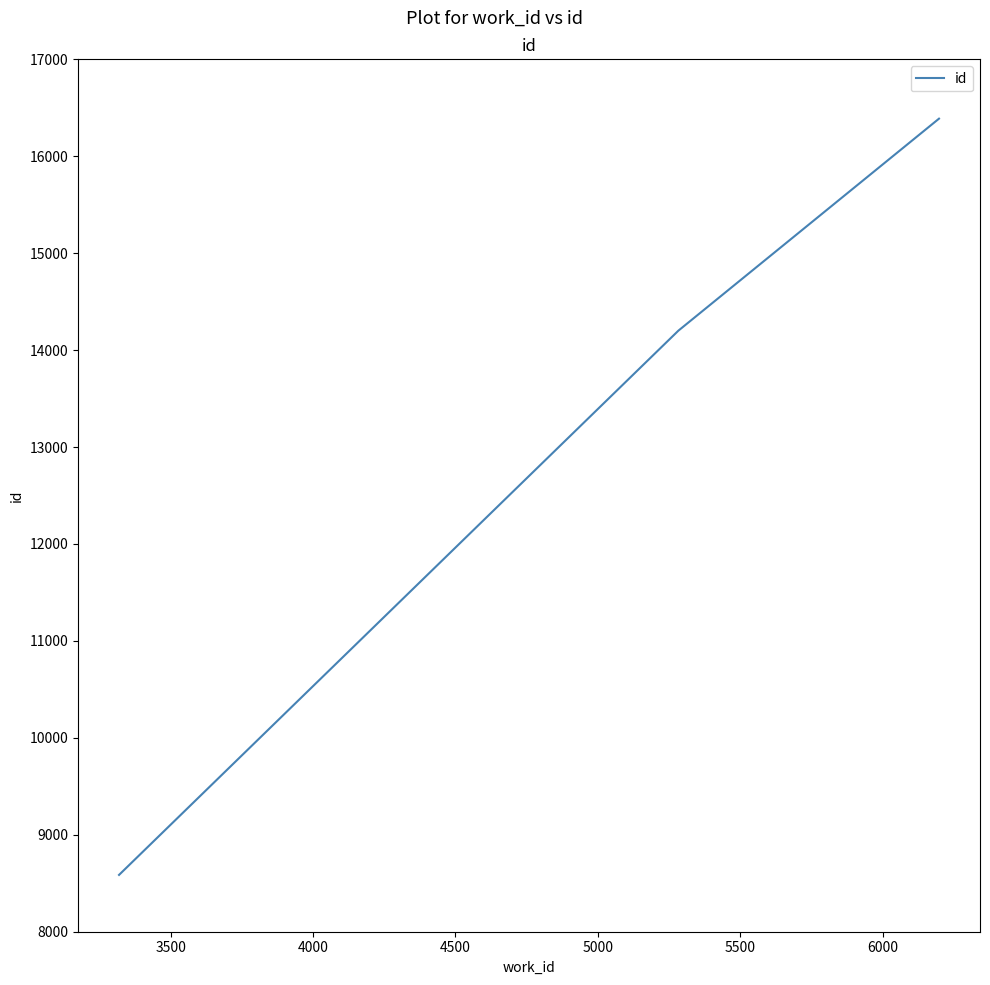

What is the difference between the maximum and minimum values?

7802